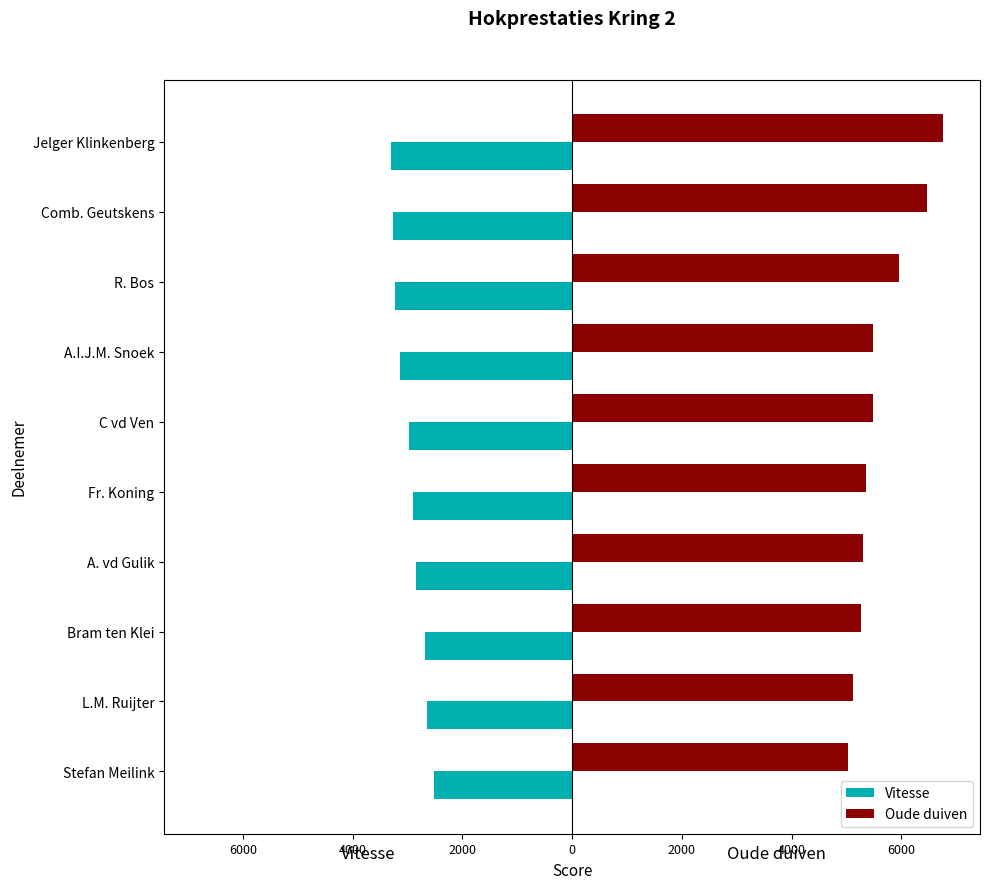

What are all the series names shown in the legend?

Vitesse, Oude duiven